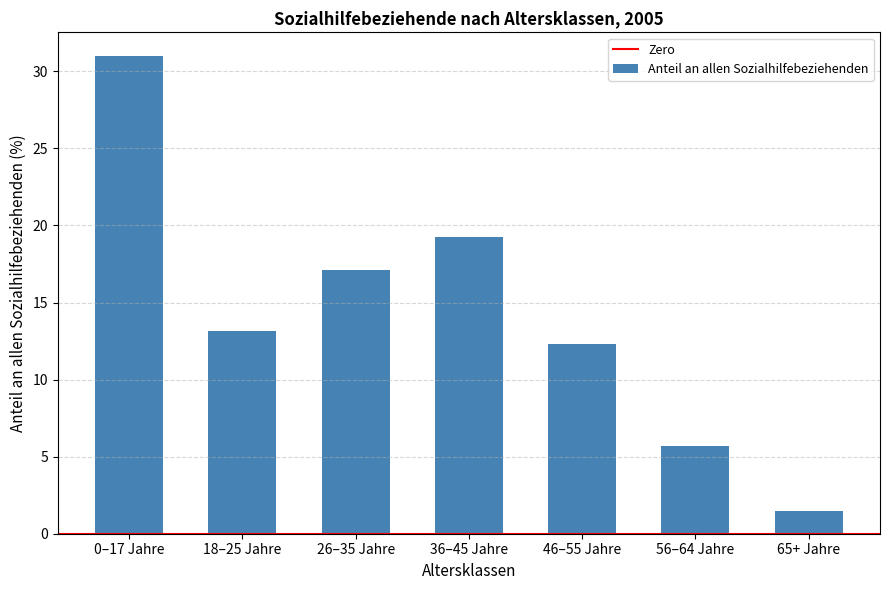

What is the smallest value displayed?

1.5